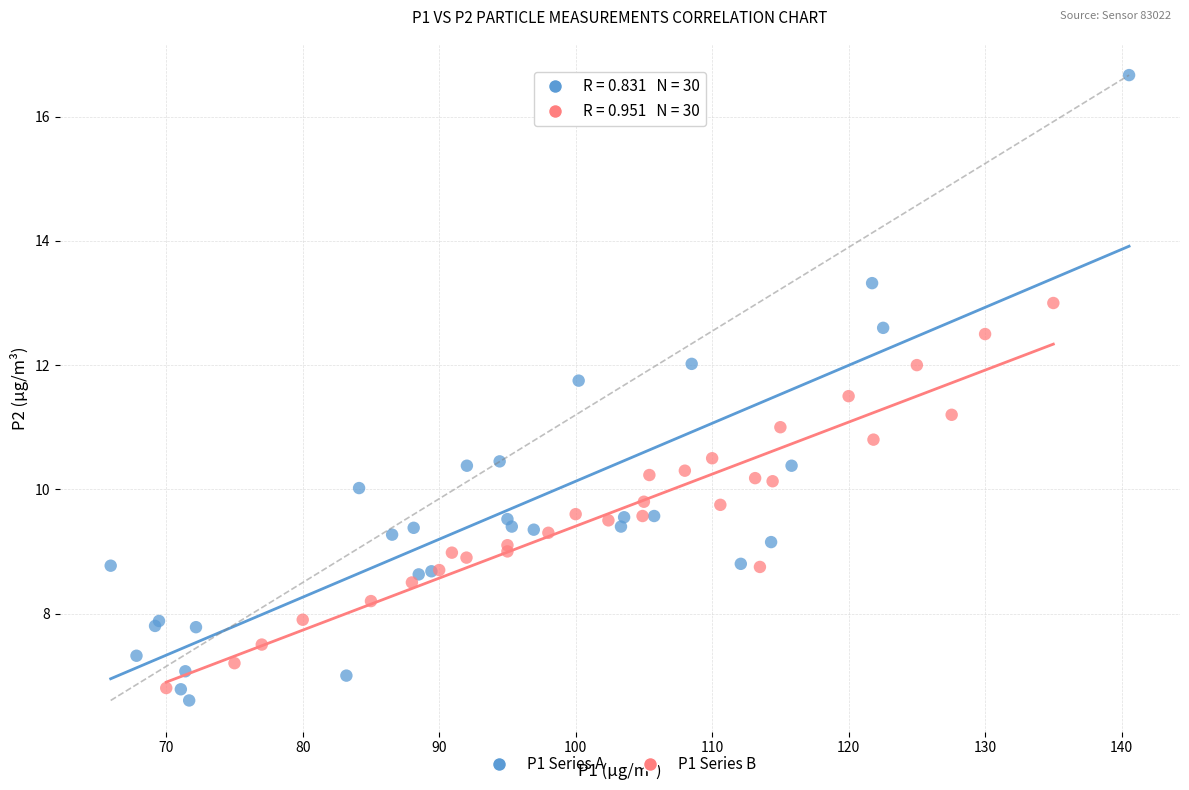

Which series reaches the maximum Y coordinate?

P1 Series A